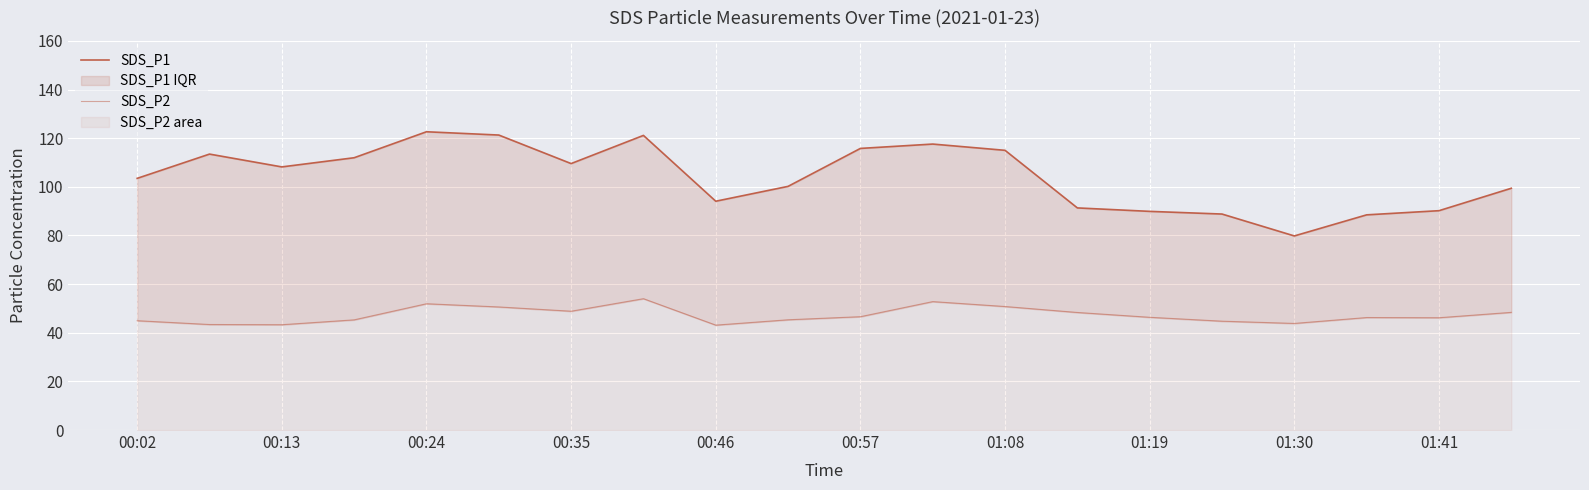

Which series has the largest total across all categories?

SDS_P1